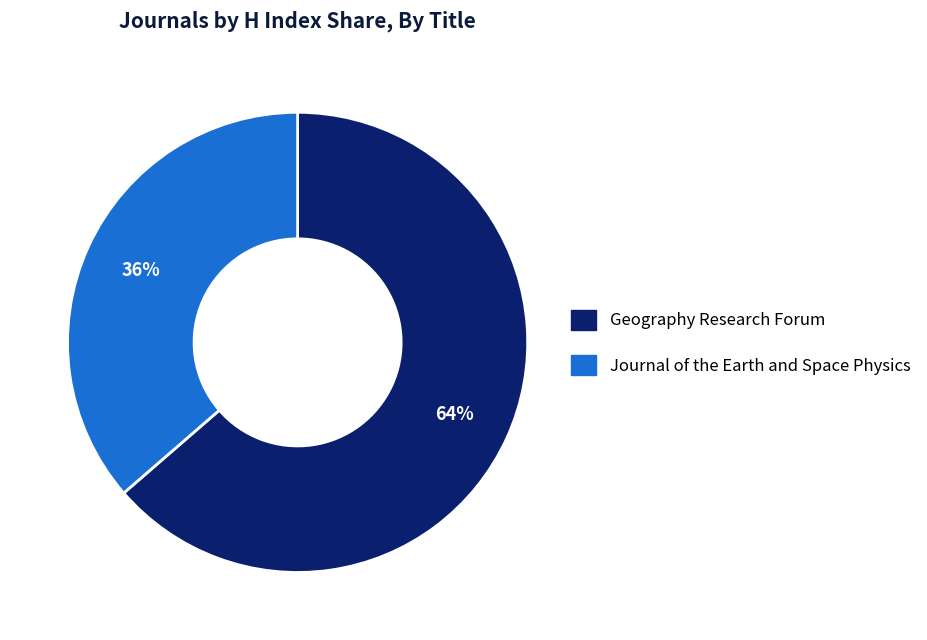

Between Geography Research Forum and Journal of the Earth and Space Physics, which is larger?

Geography Research Forum